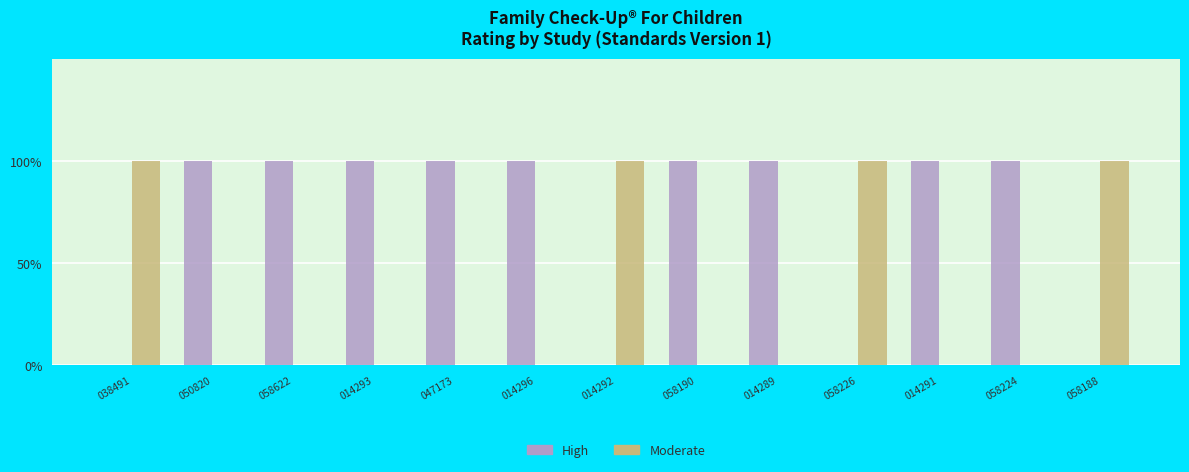

How many Moderate values are between 0 and 1?

13